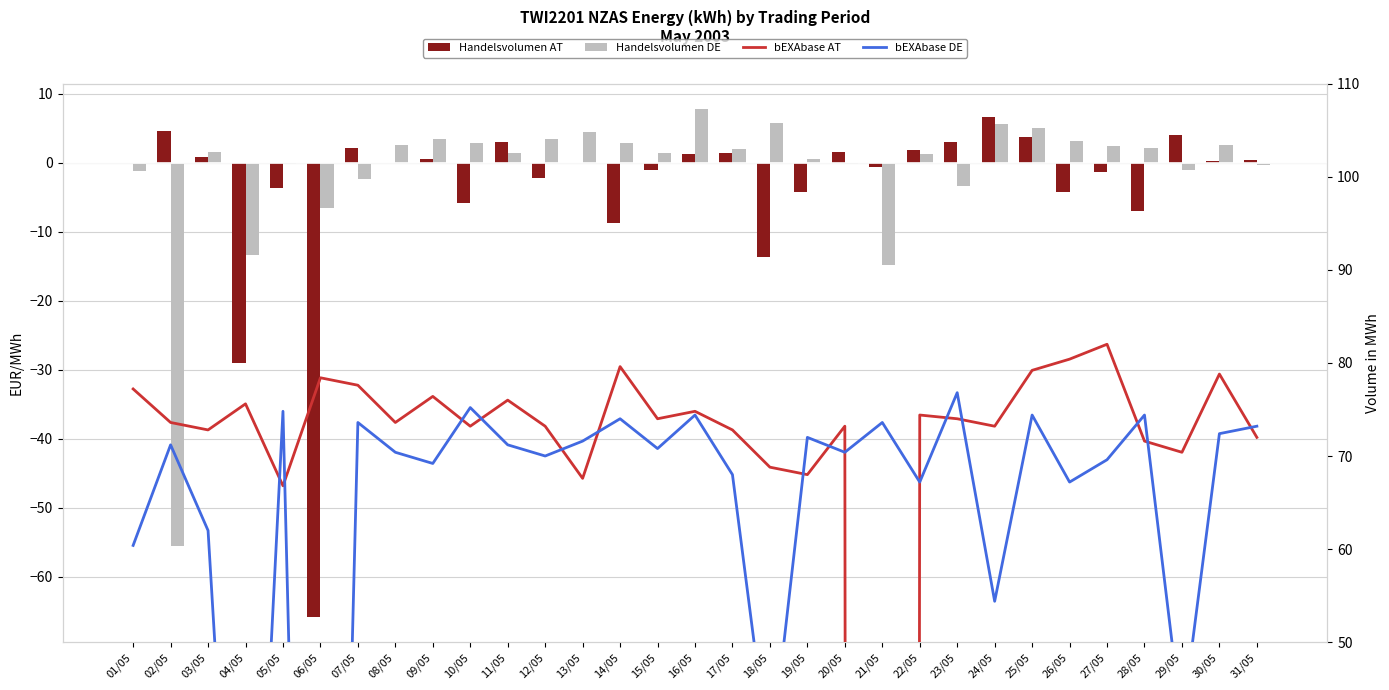

List the series in order of their peak value, lowest first.

Handelsvolumen AT, Handelsvolumen DE, bEXAbase DE, bEXAbase AT